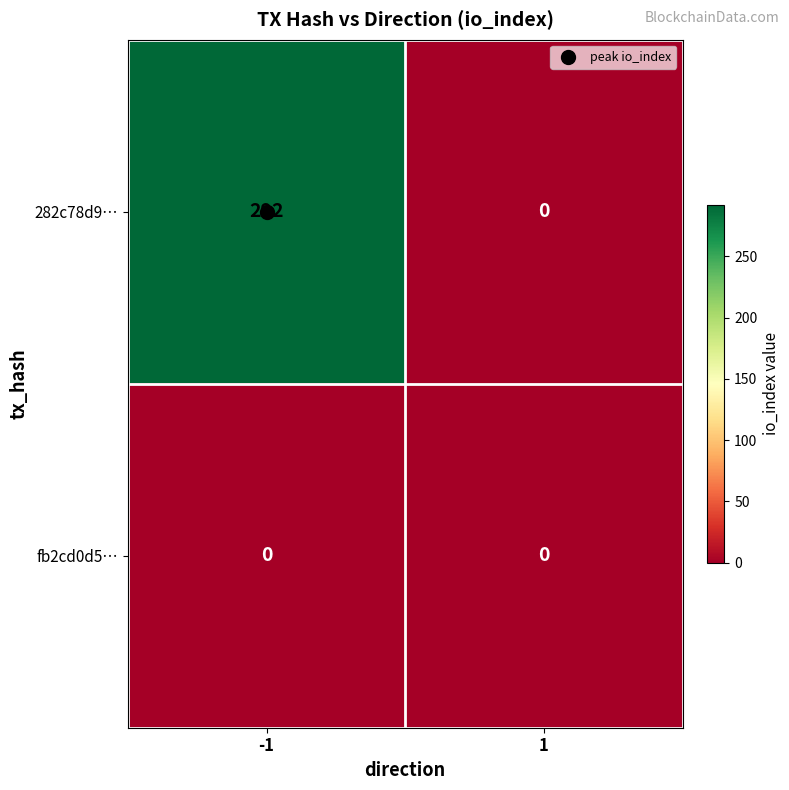

Which series has the largest range (max minus min)?

282c78d9…